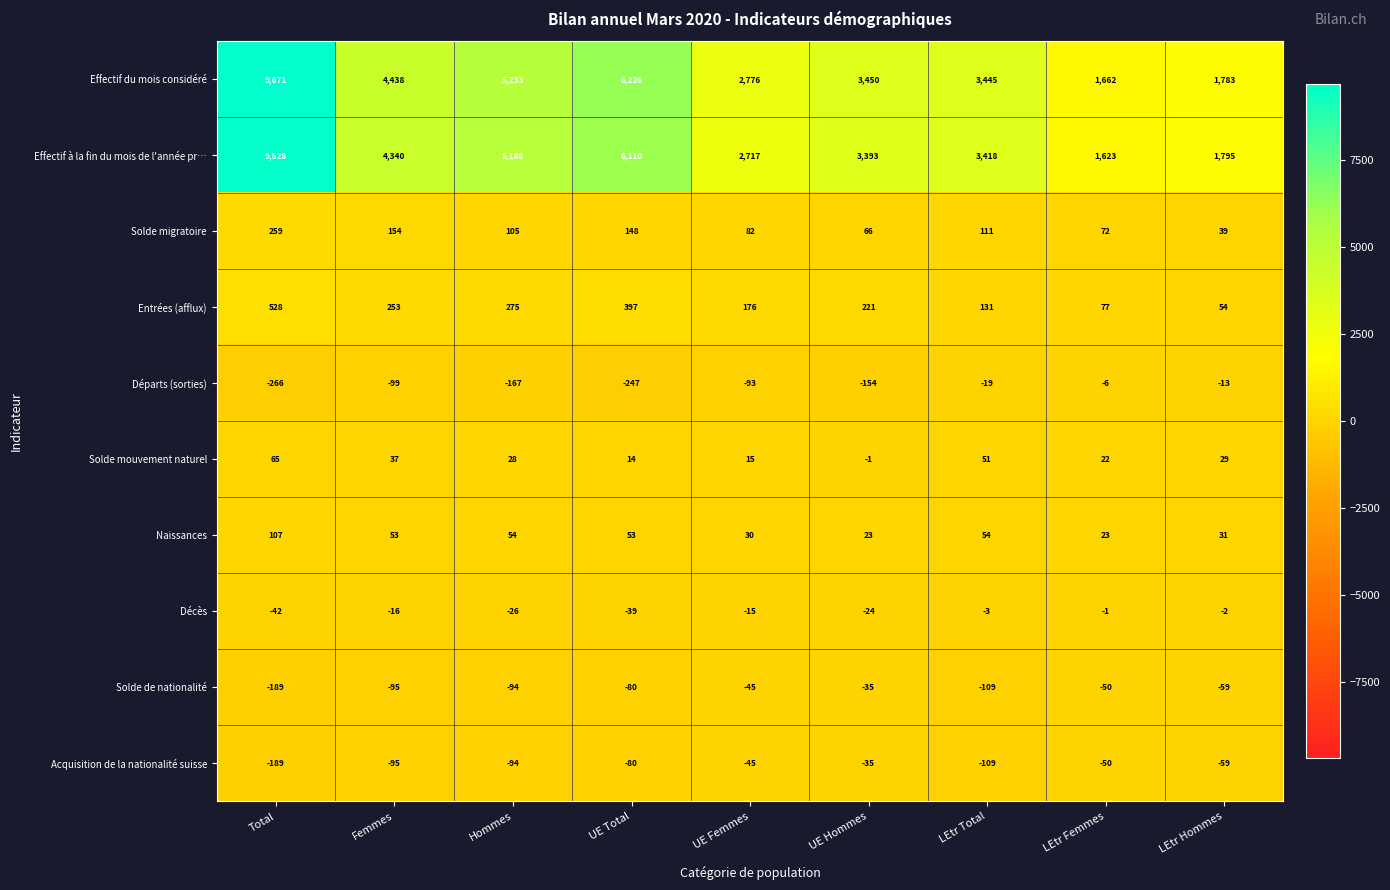

How many data points does each series have?

9